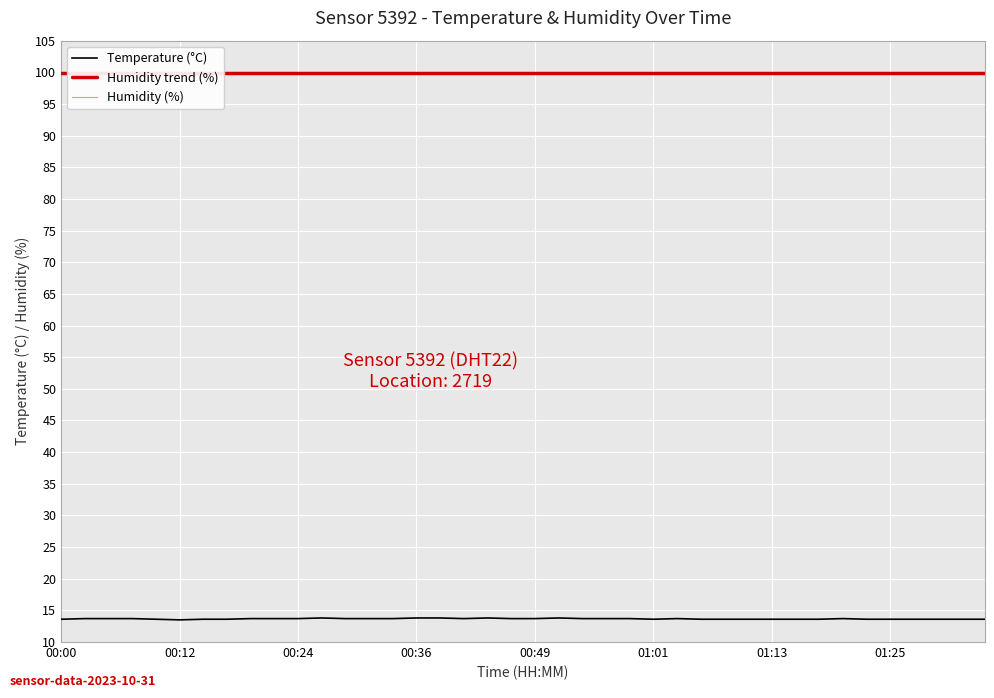

True or false: Temperature (°C) has a value of 13.7 at 00:24.

True